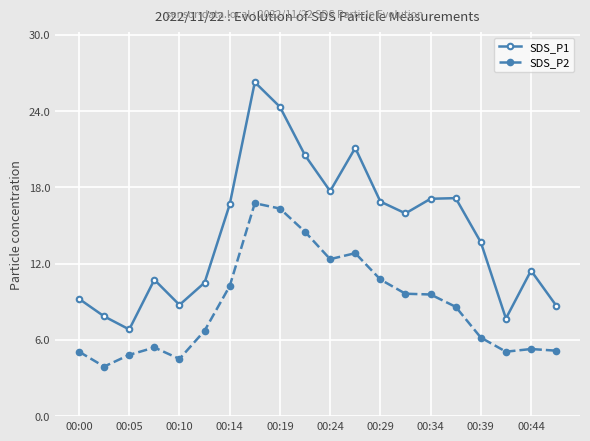

Which series has the largest total across all categories?

SDS_P1